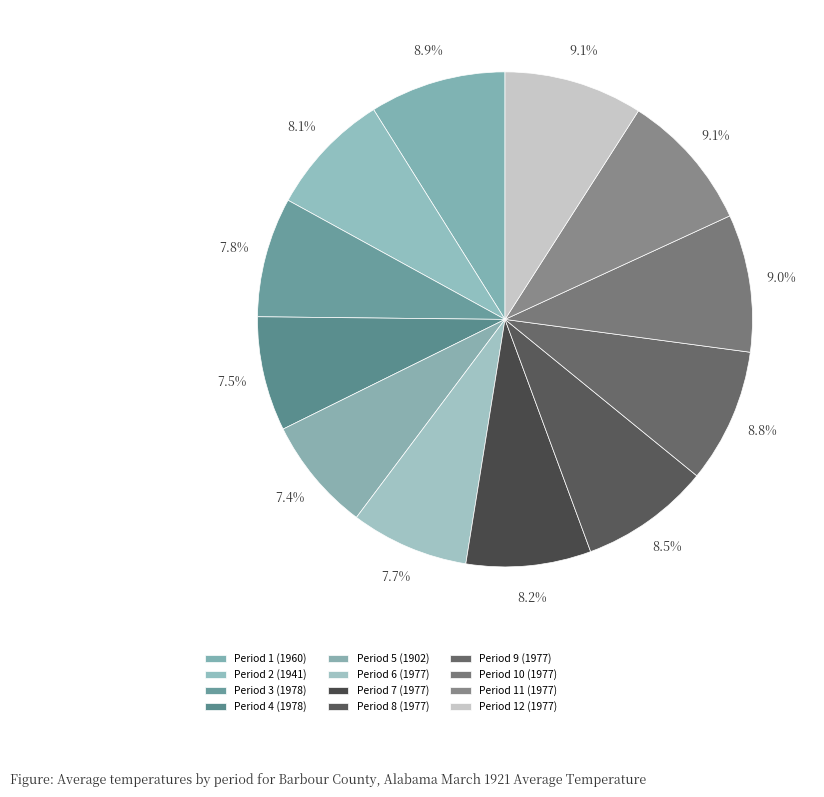

Count the number of slices in the pie.

12